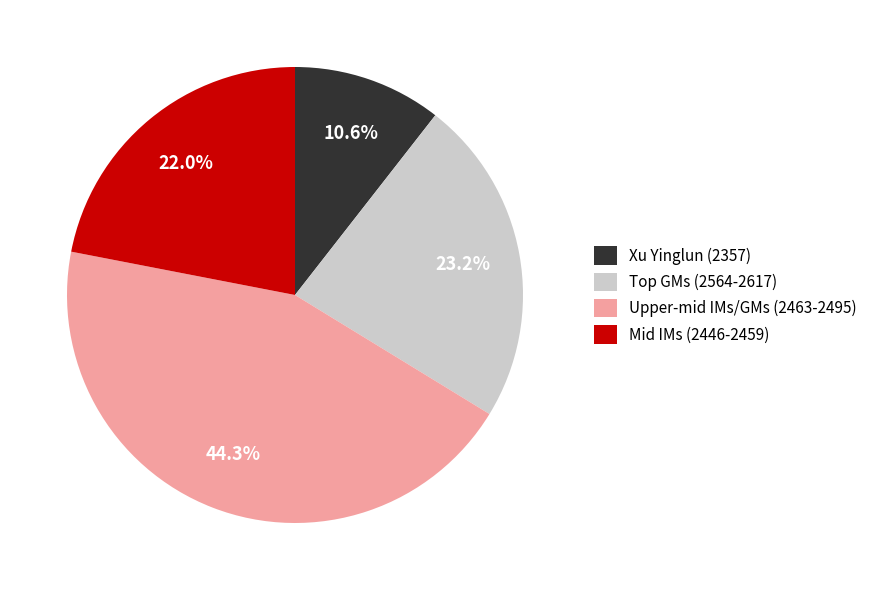

What is the ratio of the value at Mid IMs (2446-2459) to the value at Xu Yinglun (2357)?

2.1